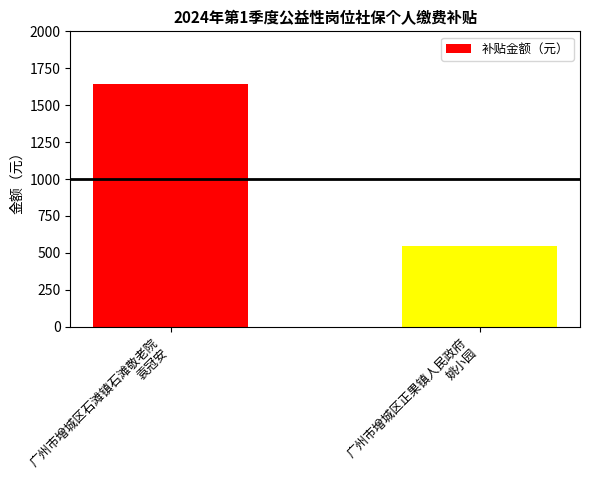

Reading right to left, extract all data points from this chart.

547.2	1641.7